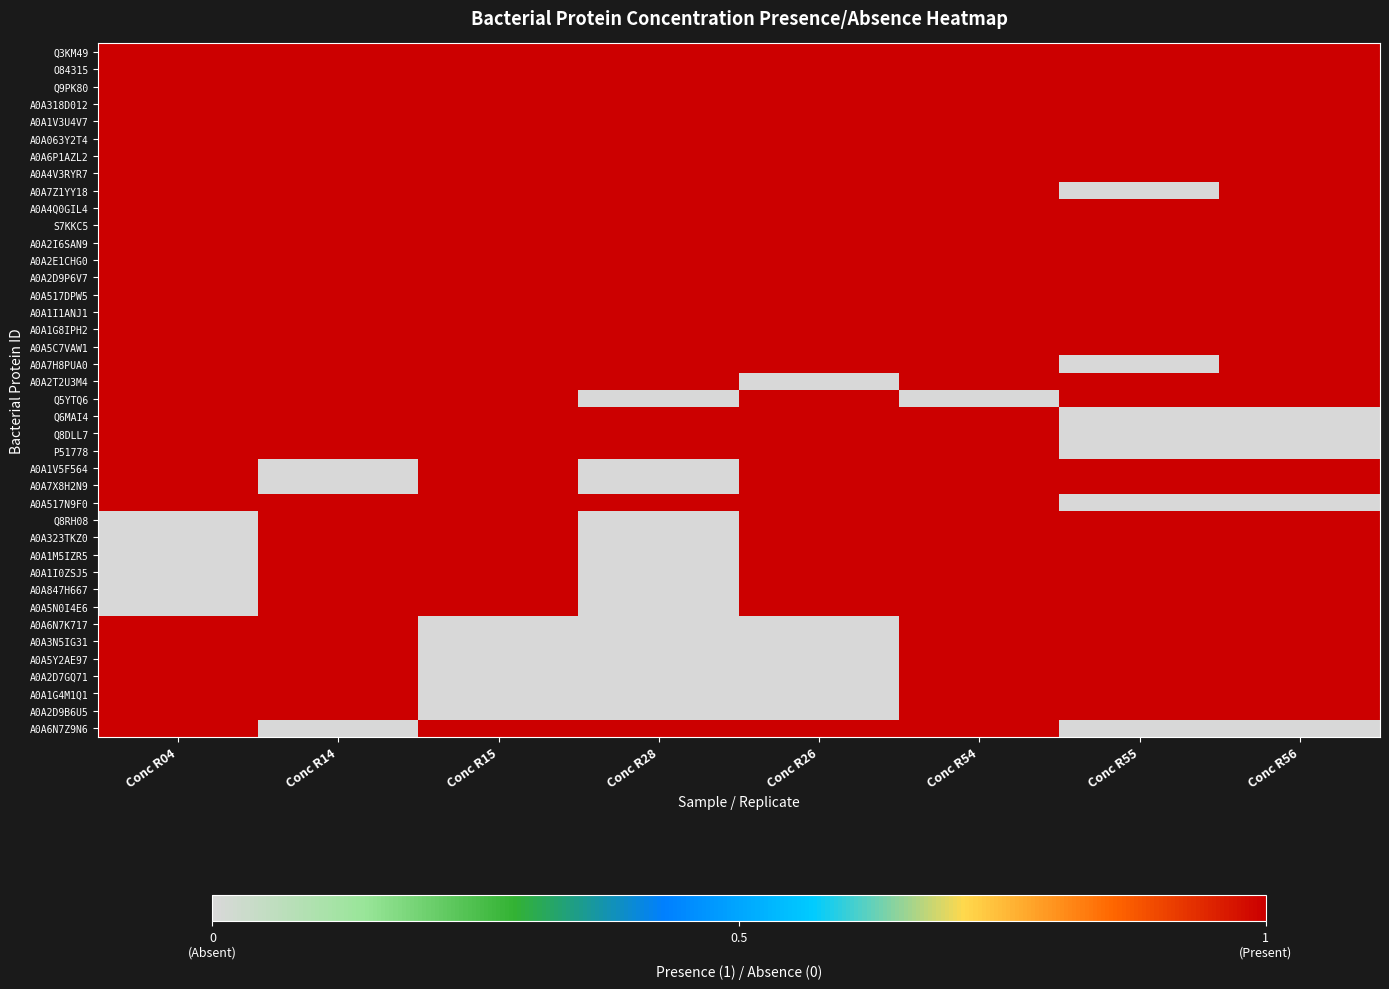

At which category is the sum across all series the highest?

Conc R54